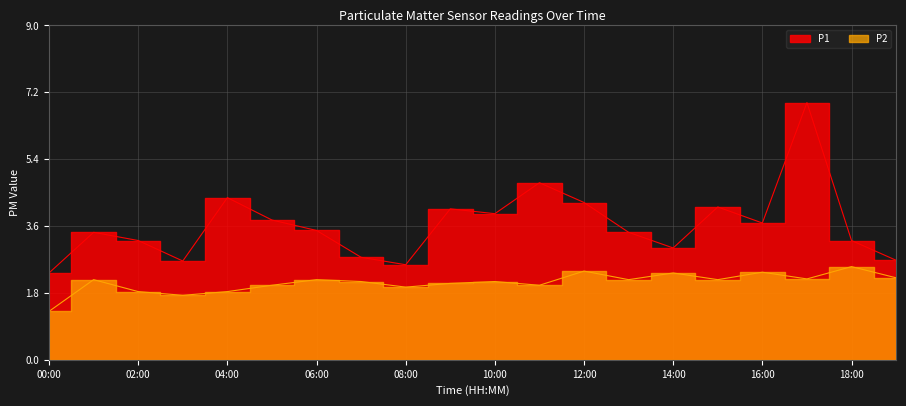

What position from the left is 00:00?

1